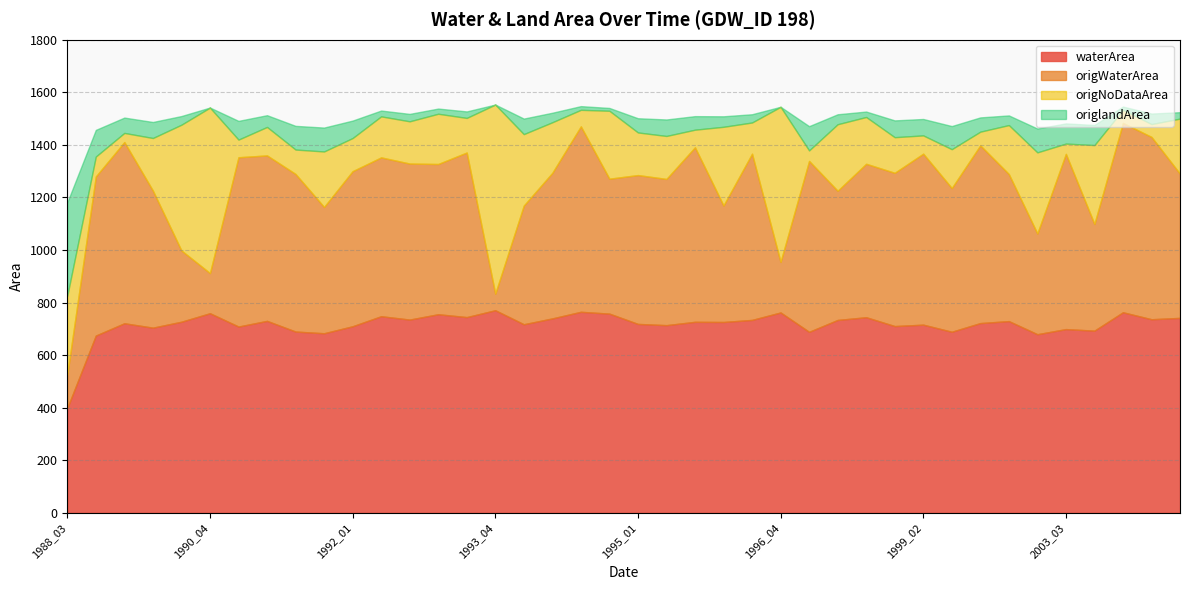

In origWaterArea, how many points are higher than both neighbors (excluding endpoints)?

14